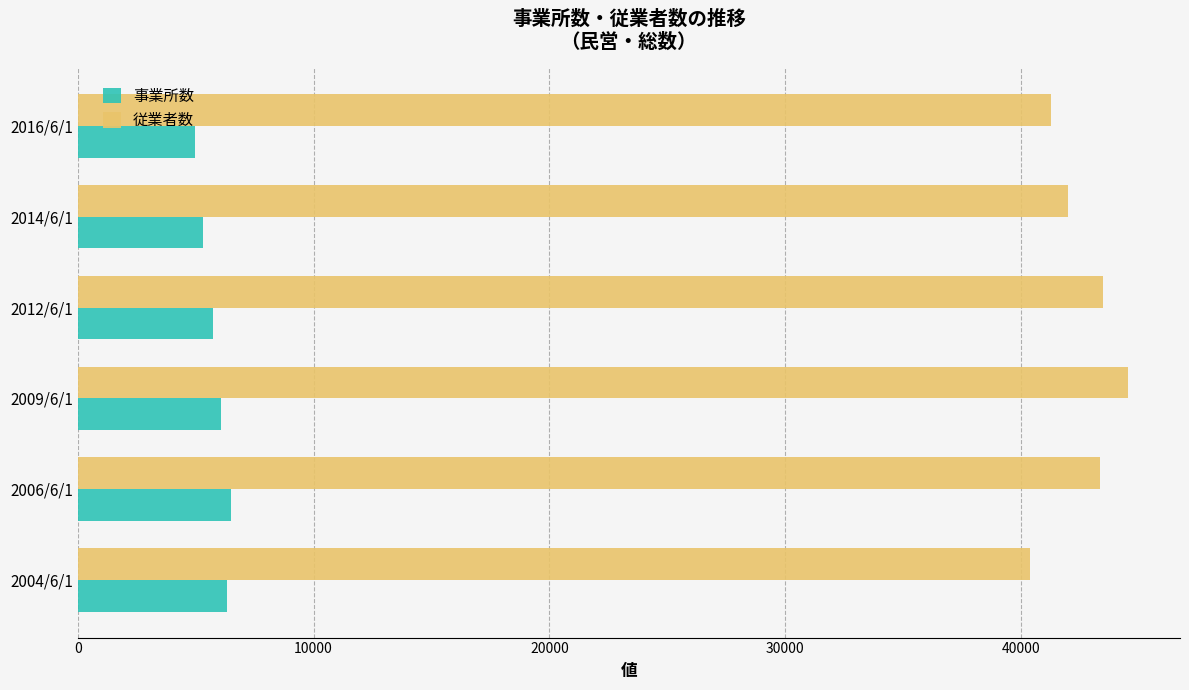

Is the value of 事業所数 at 2009/6/1 greater than the value of 従業者数 at 2006/6/1?

No